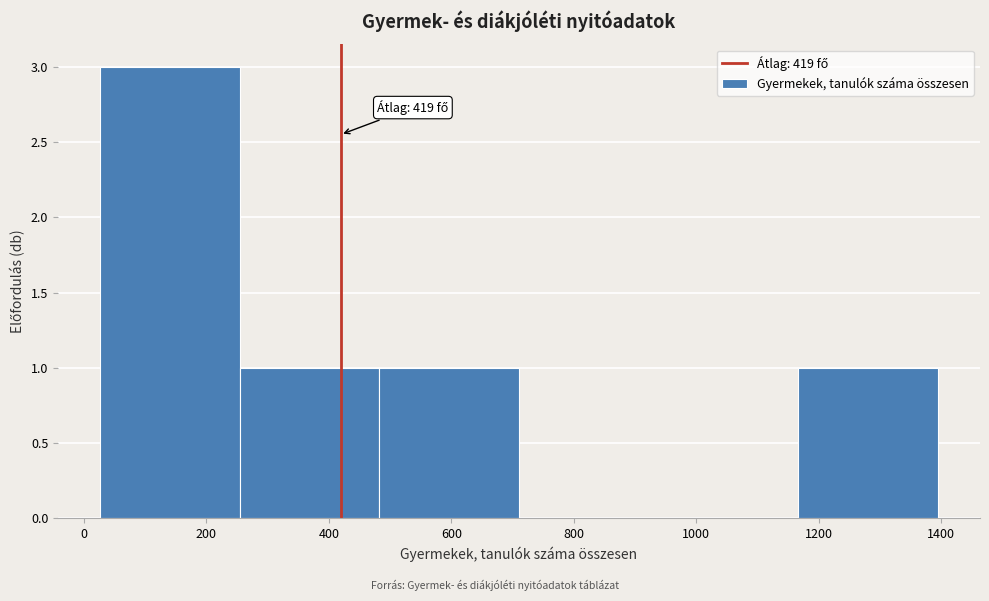

Over which range of the x-axis is the bar tallest?

20 to 260